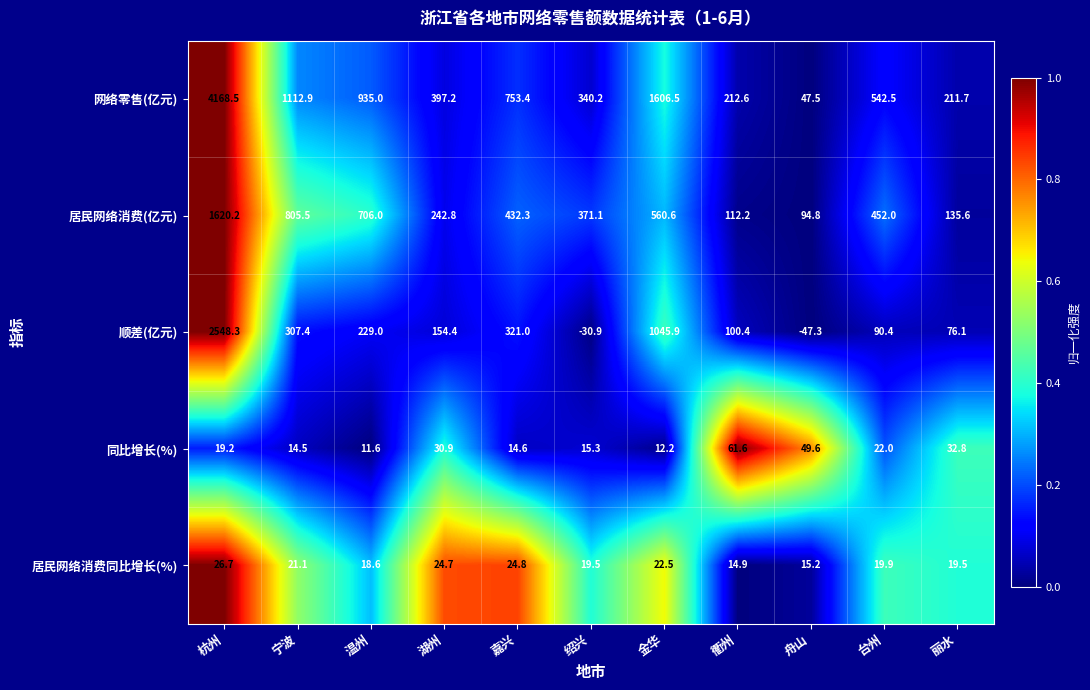

What is the total value across all series at 绍兴?

715.2